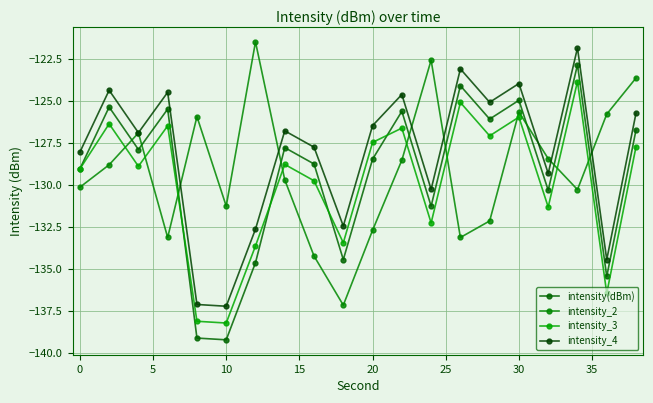

What is the highest value of the intensity_2 series?

-121.5